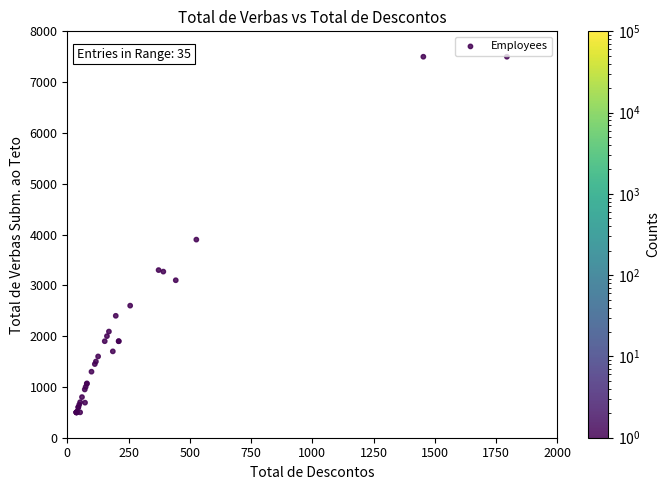

What Y value in the scatter plot is closest to 4000?

3900